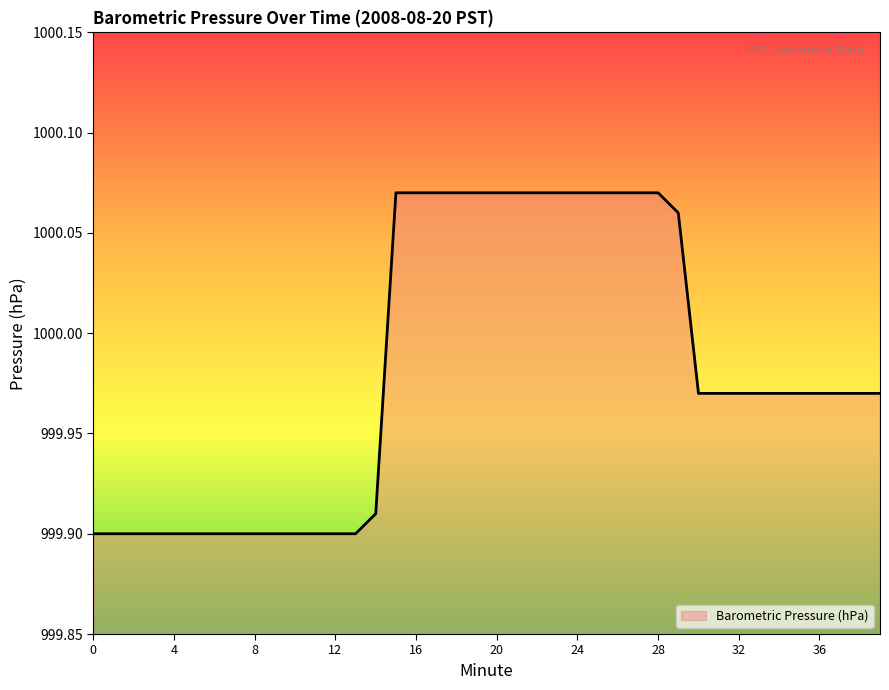

Reading left to right, list all the values displayed in this chart.

0=999.9	1=999.9	2=999.9	3=999.9	4=999.9	5=999.9	6=999.9	7=999.9	8=999.9	9=999.9	10=999.9	11=999.9	12=999.9	13=999.9	14=999.9	15=1000.1	16=1000.1	17=1000.1	18=1000.1	19=1000.1	20=1000.1	21=1000.1	22=1000.1	23=1000.1	24=1000.1	25=1000.1	26=1000.1	27=1000.1	28=1000.1	29=1000.1	30=1000.0	31=1000.0	32=1000.0	33=1000.0	34=1000.0	35=1000.0	36=1000.0	37=1000.0	38=1000.0	39=1000.0